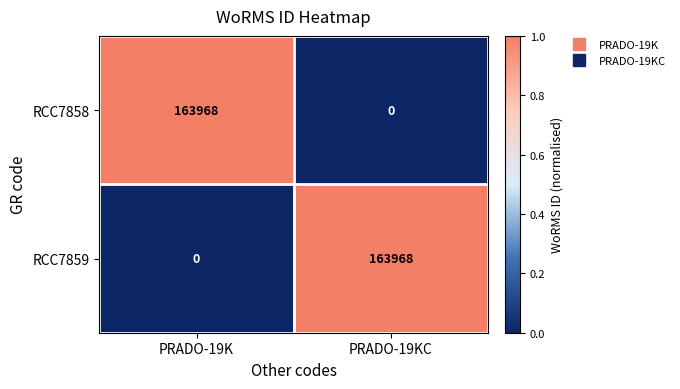

Rank the series at PRADO-19KC from highest to lowest value.

RCC7859, RCC7858